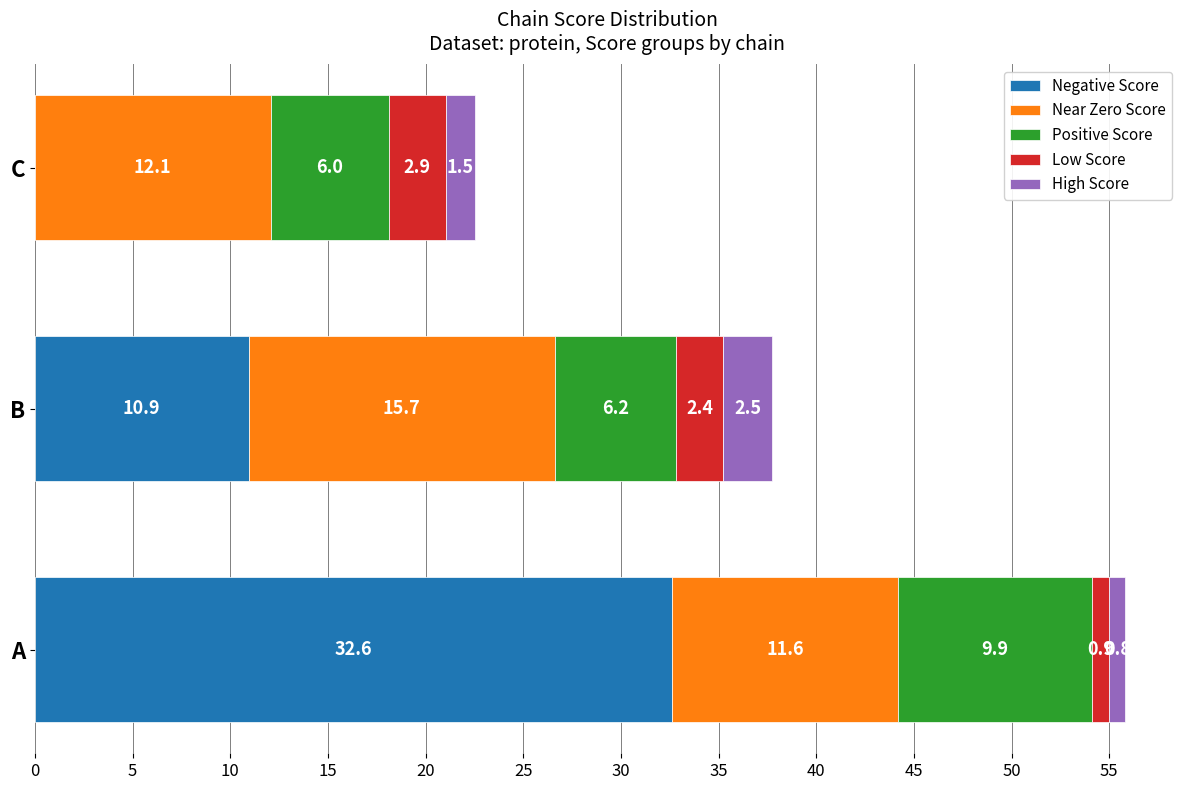

What is the total value across all series at C?

22.5